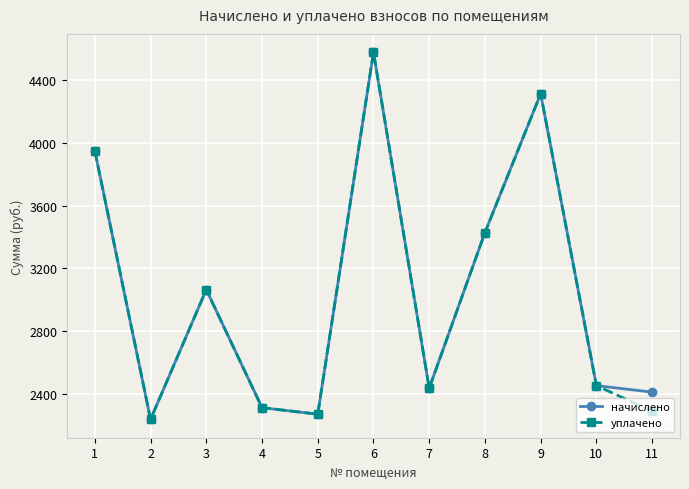

Which category has the lowest value across all series?

2